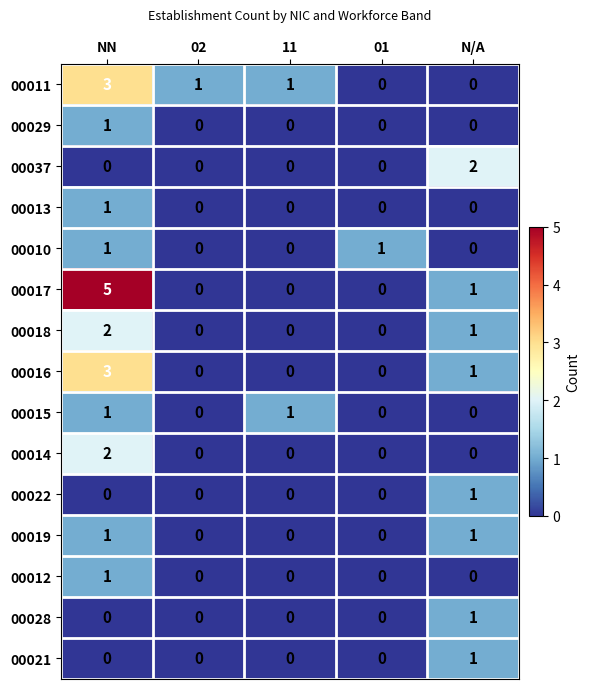

At how many categories does at least one series exceed 4?

1